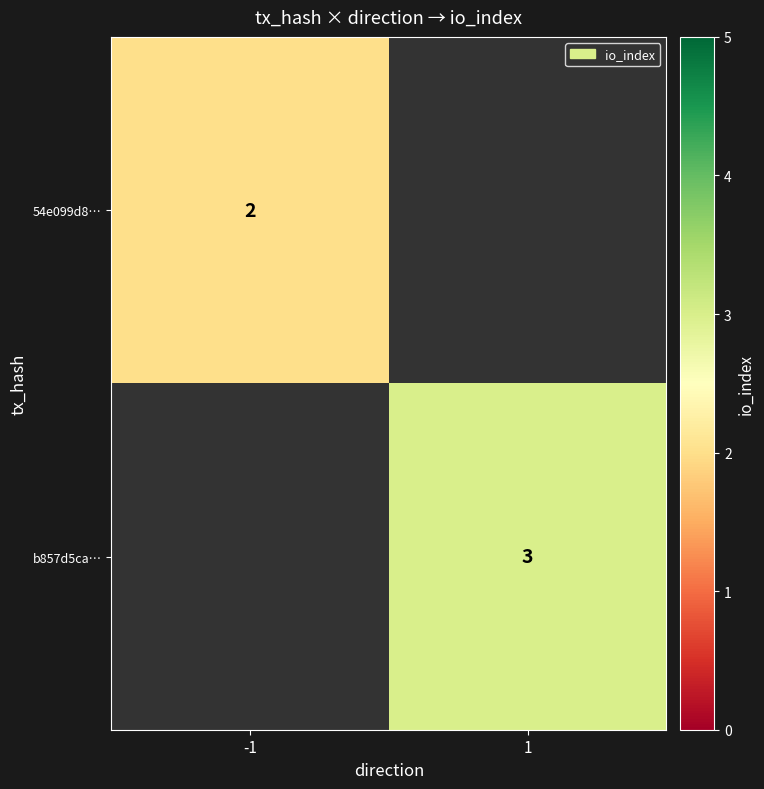

Is it true that 54e099d8… equals 2 at -1?

True